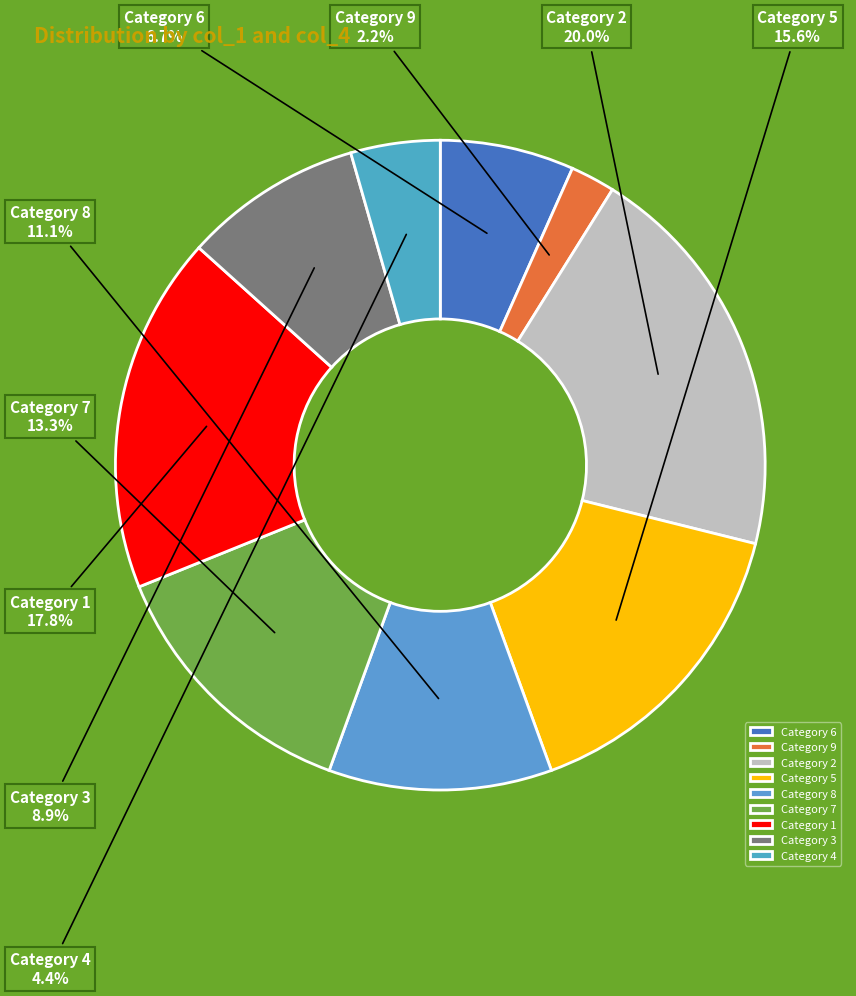

Combined, what portion of the pie is Category 5 and Category 8?

26.7%